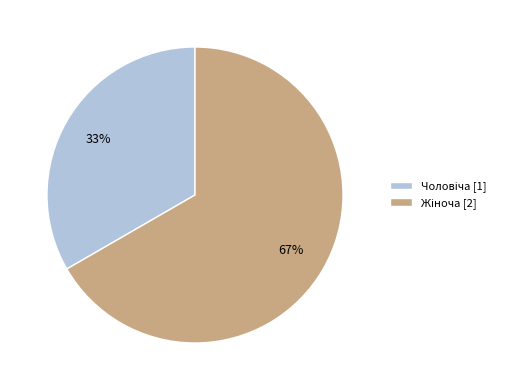

To the nearest percent, what is the average slice percentage?

50%